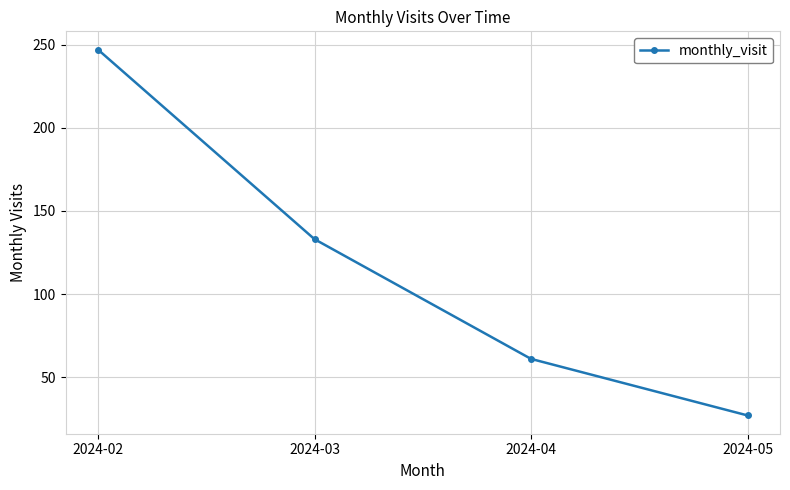

What is the maximum value shown in the chart?

247